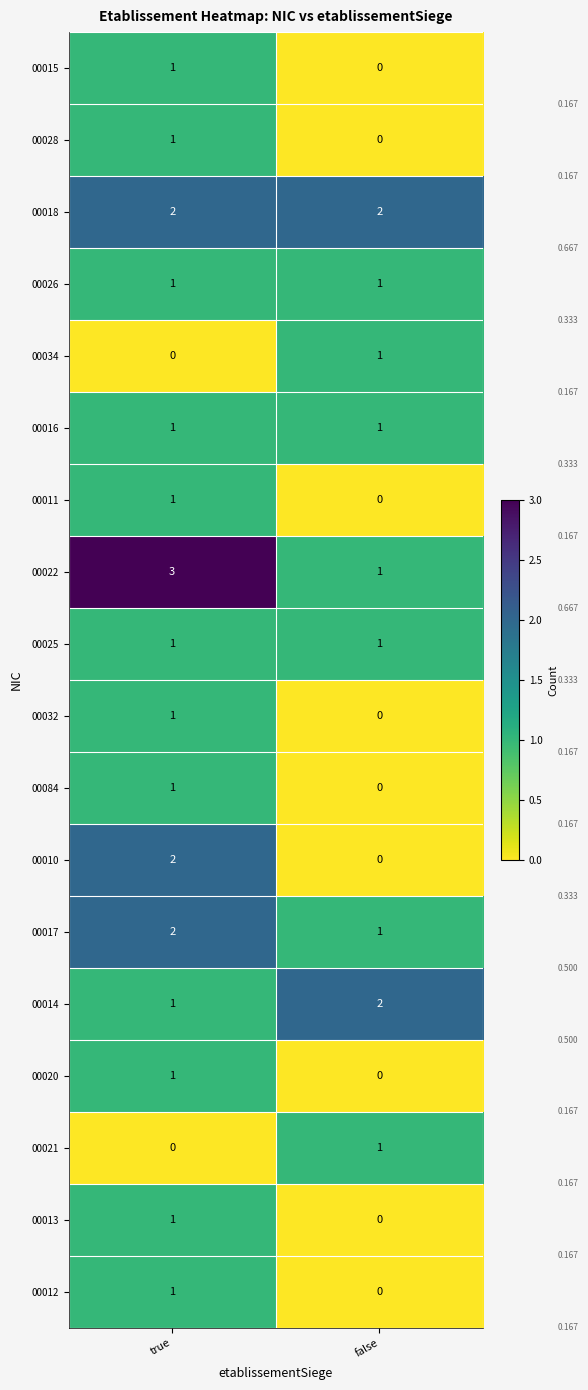

What is the total value across all series at true?

21